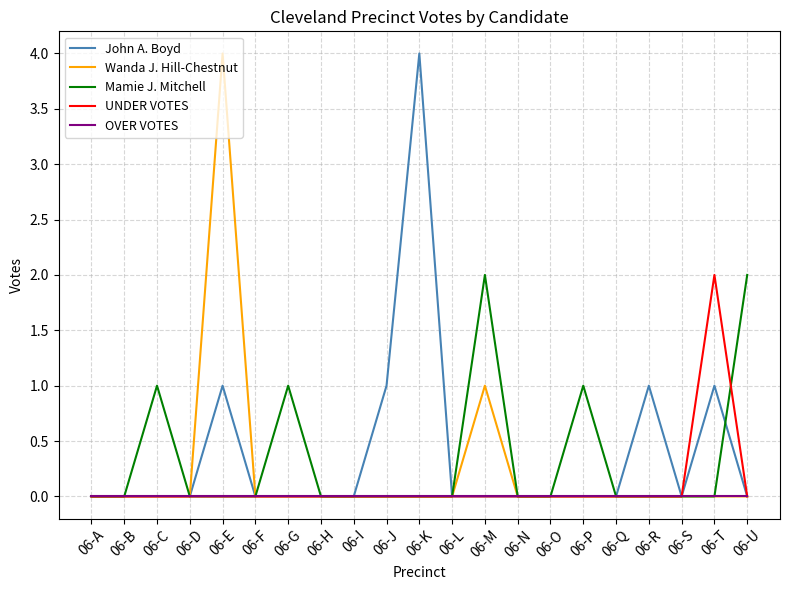

At which category is the sum across all series the highest?

06-E